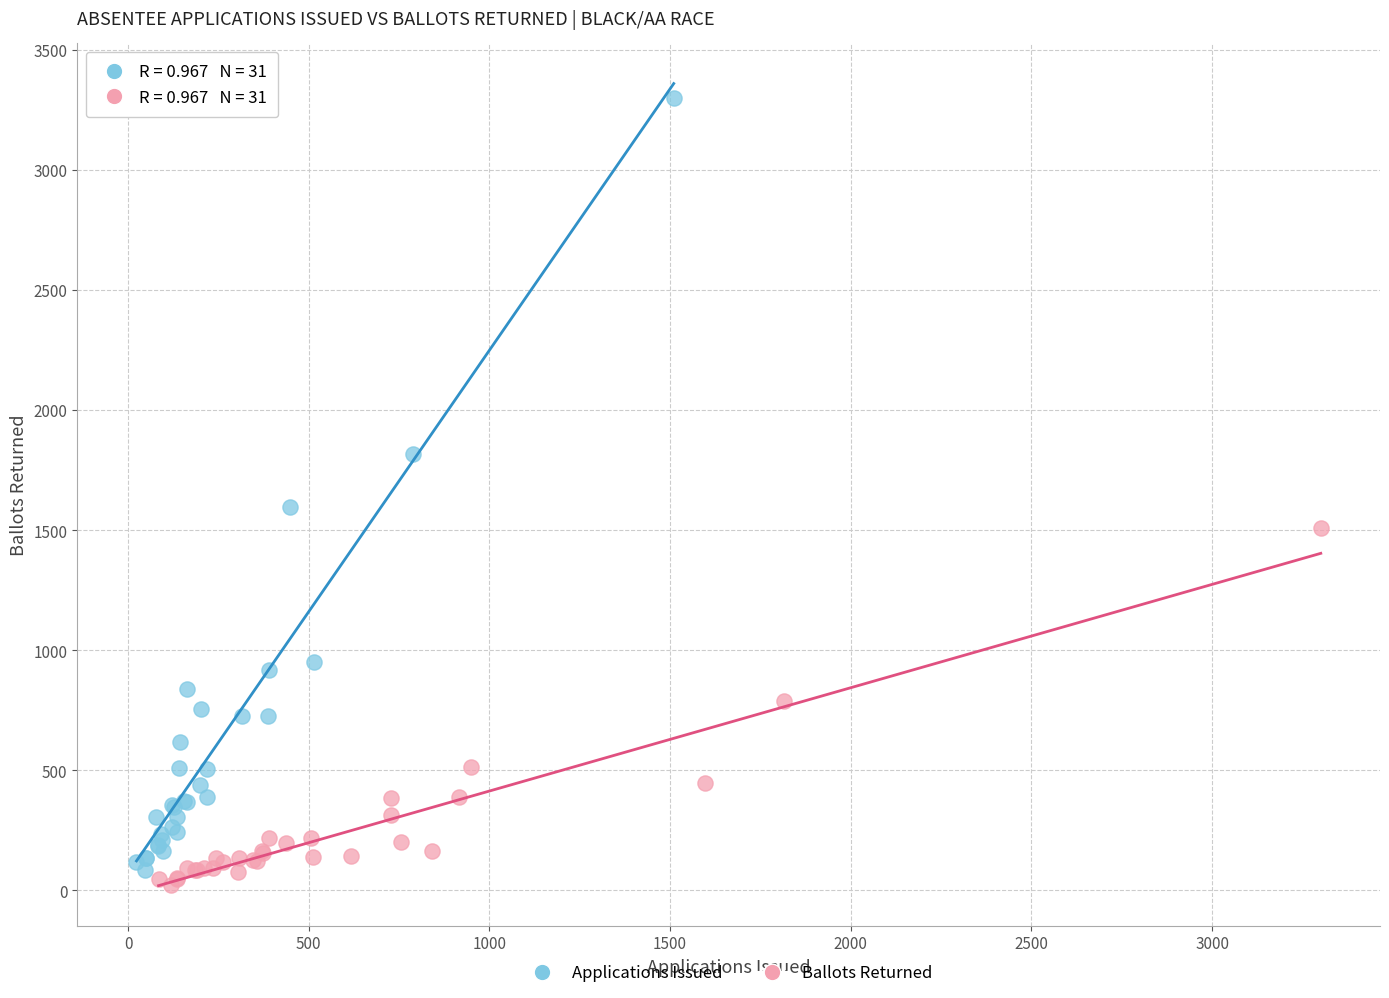

Which series reaches the maximum Y coordinate?

Ballots Returned